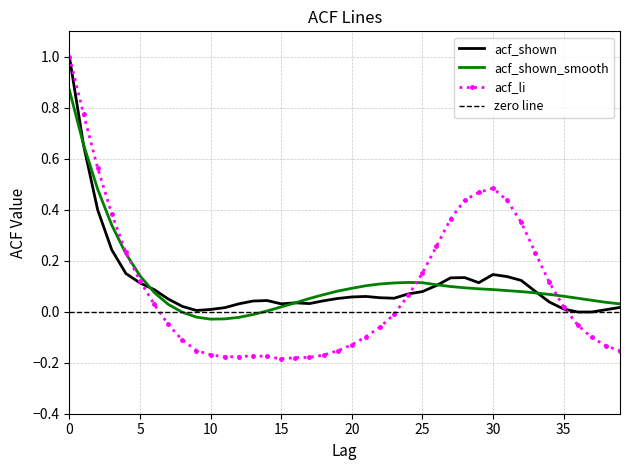

Is this an area chart (filled region under the line)?

No